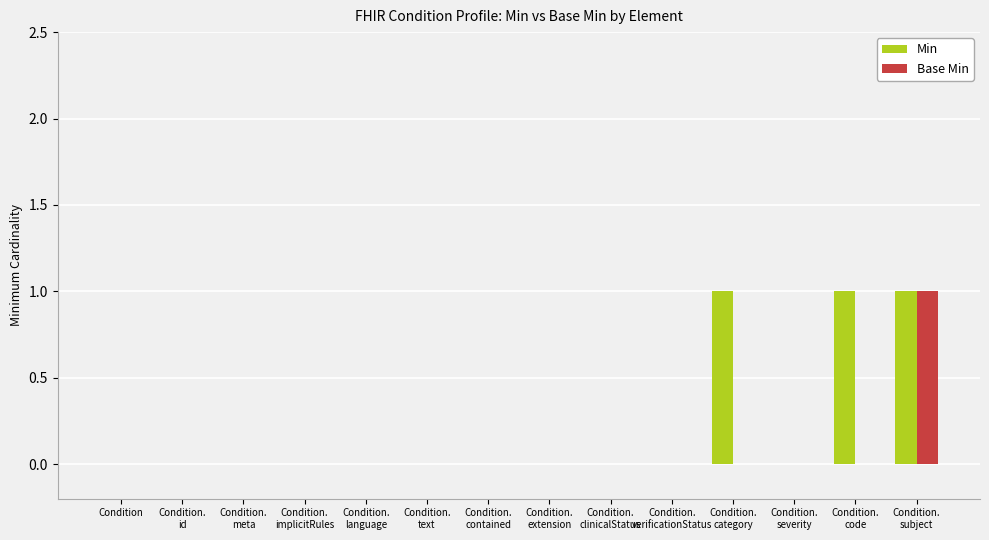

Reading left to right, extract all data points from this chart.

Min: 0	0	0	0	0	0	0	0	0	0	1	0	1	1
Base Min: 0	0	0	0	0	0	0	0	0	0	0	0	0	1